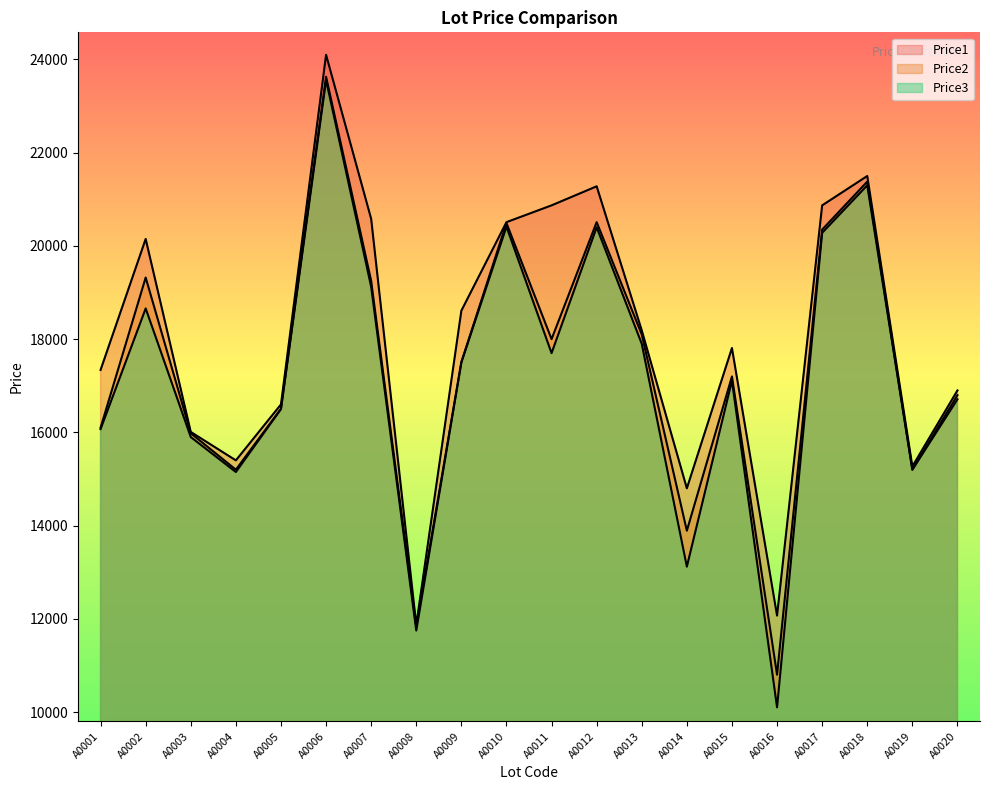

What is the minimum value shown in the chart?

10101